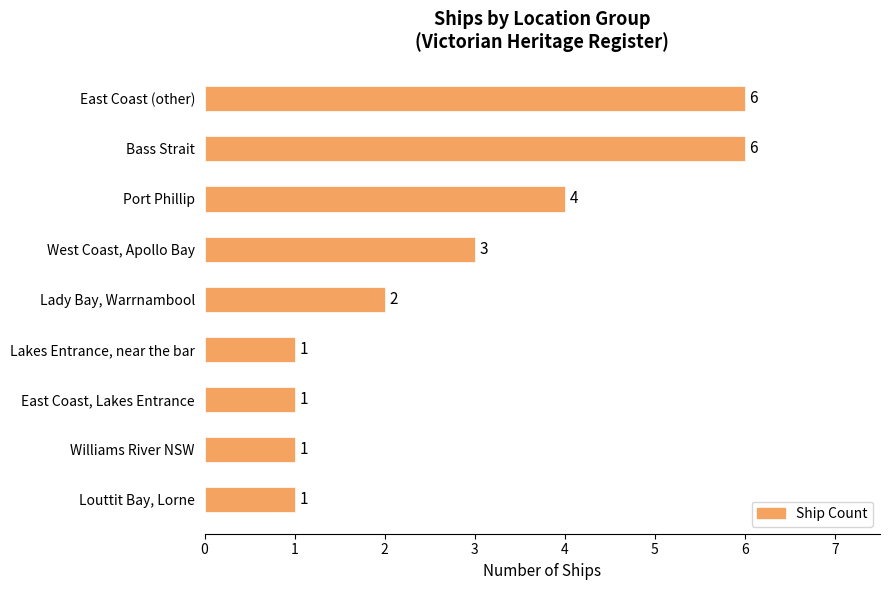

Where is the data nearest to the value 3?

West Coast, Apollo Bay